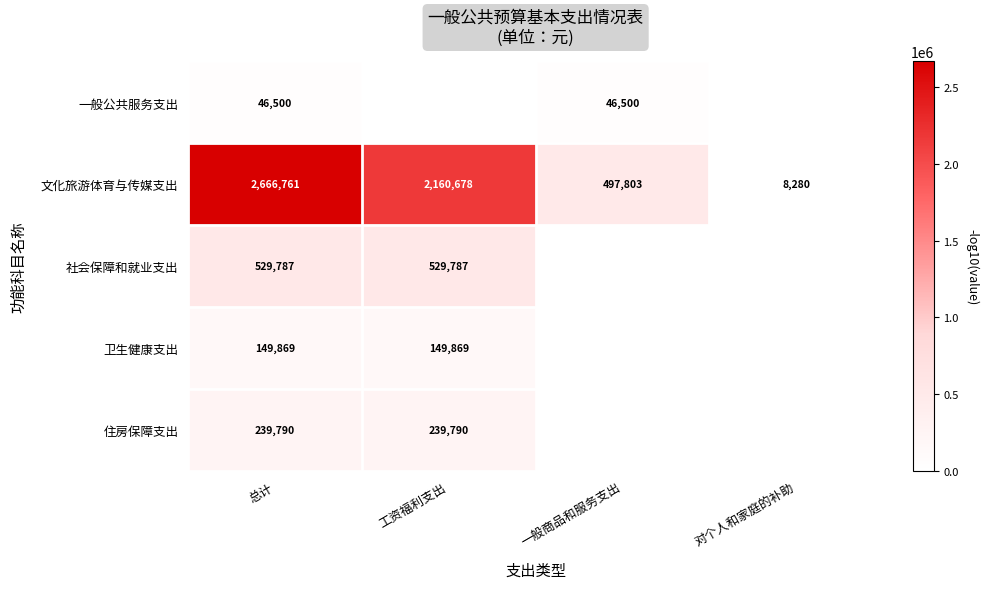

Is it true that 社会保障和就业支出 equals 292142 at 工资福利支出?

False